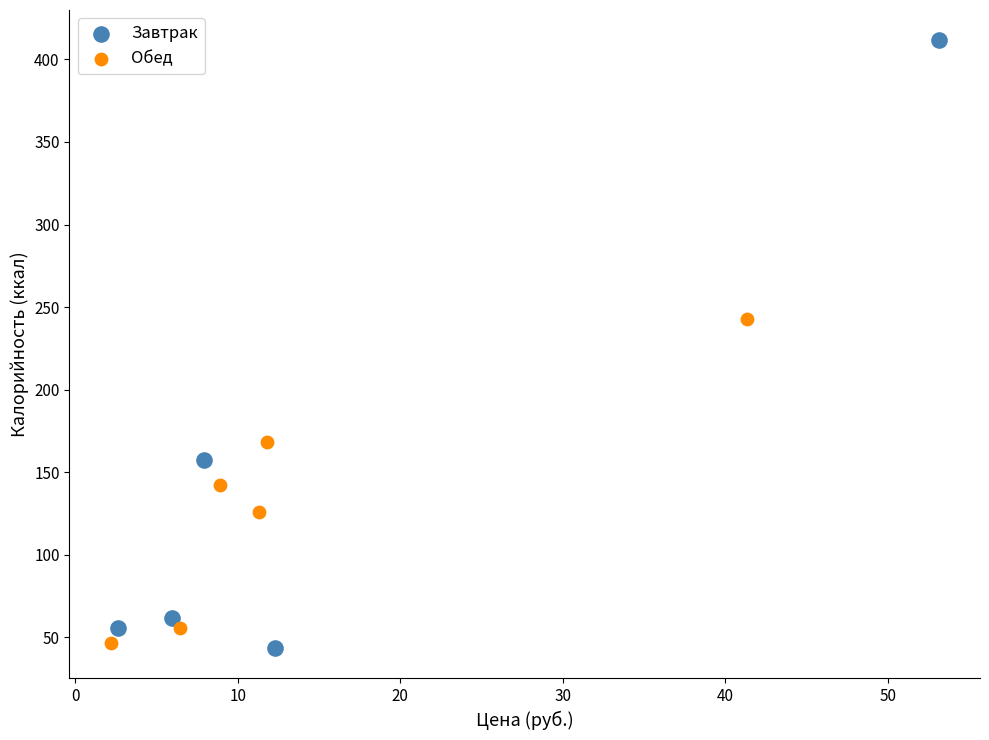

What are all the series names shown in the legend?

Завтрак, Обед